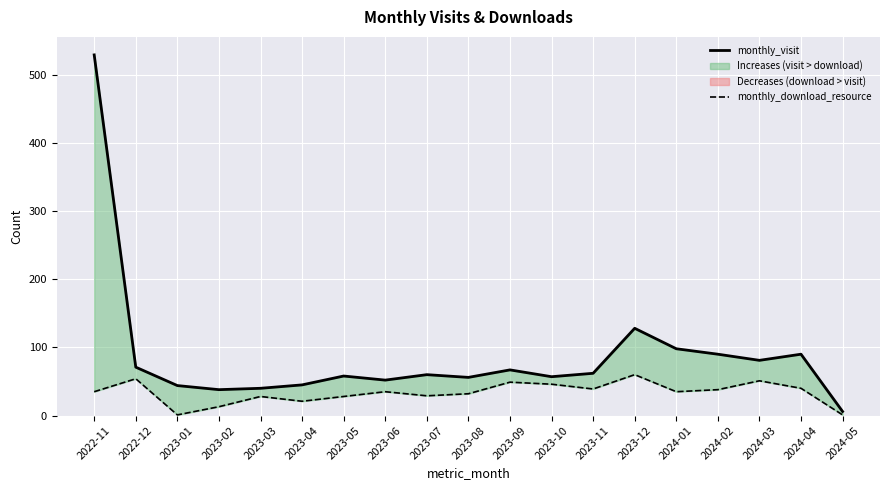

True or false: monthly_download_resource has a value of 39 at 2023-07.

False